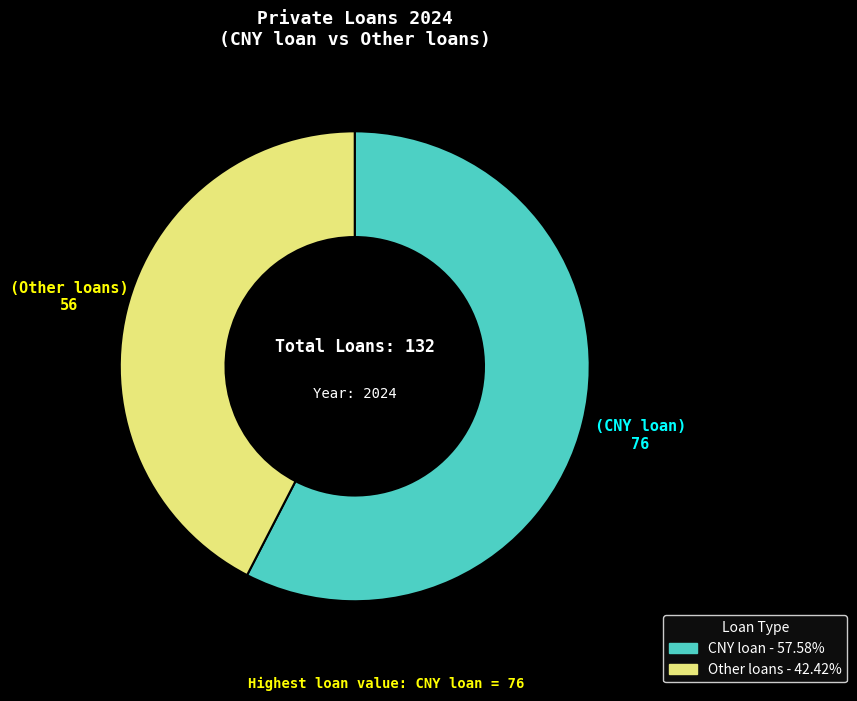

Between CNY loan and Other loans, which is larger?

CNY loan